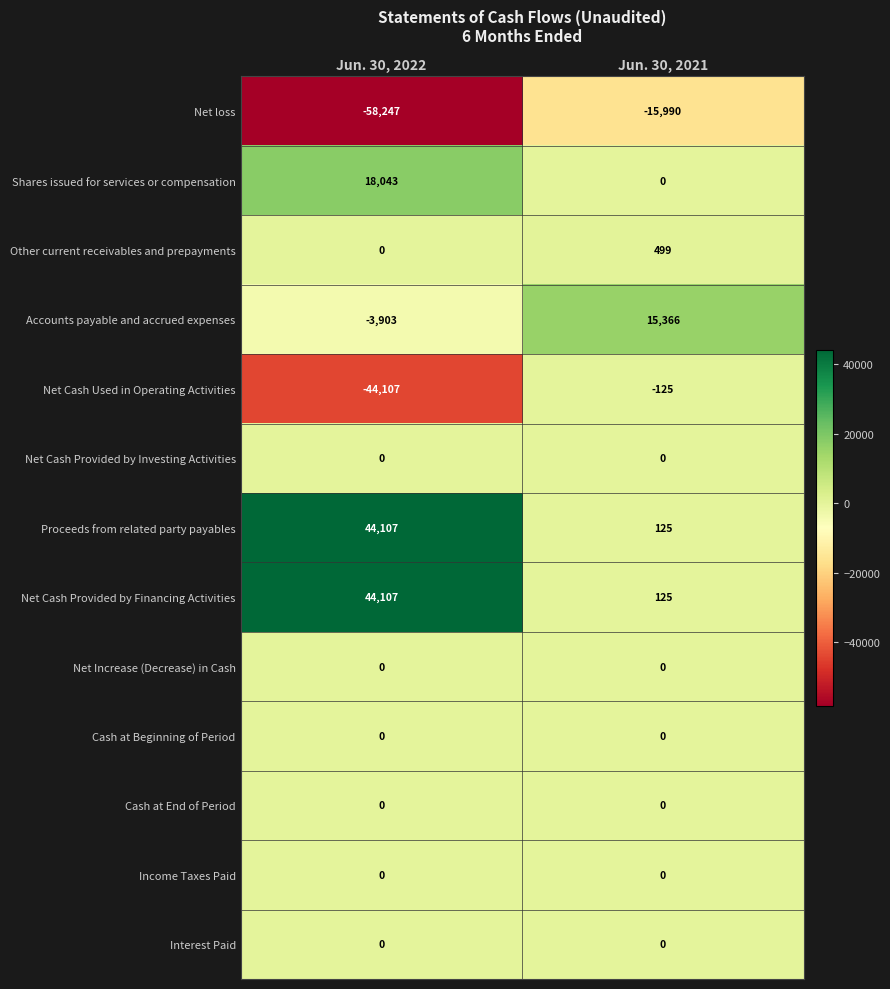

Rank the categories by Accounts payable and accrued expenses value from highest to lowest.

Jun. 30, 2021, Jun. 30, 2022